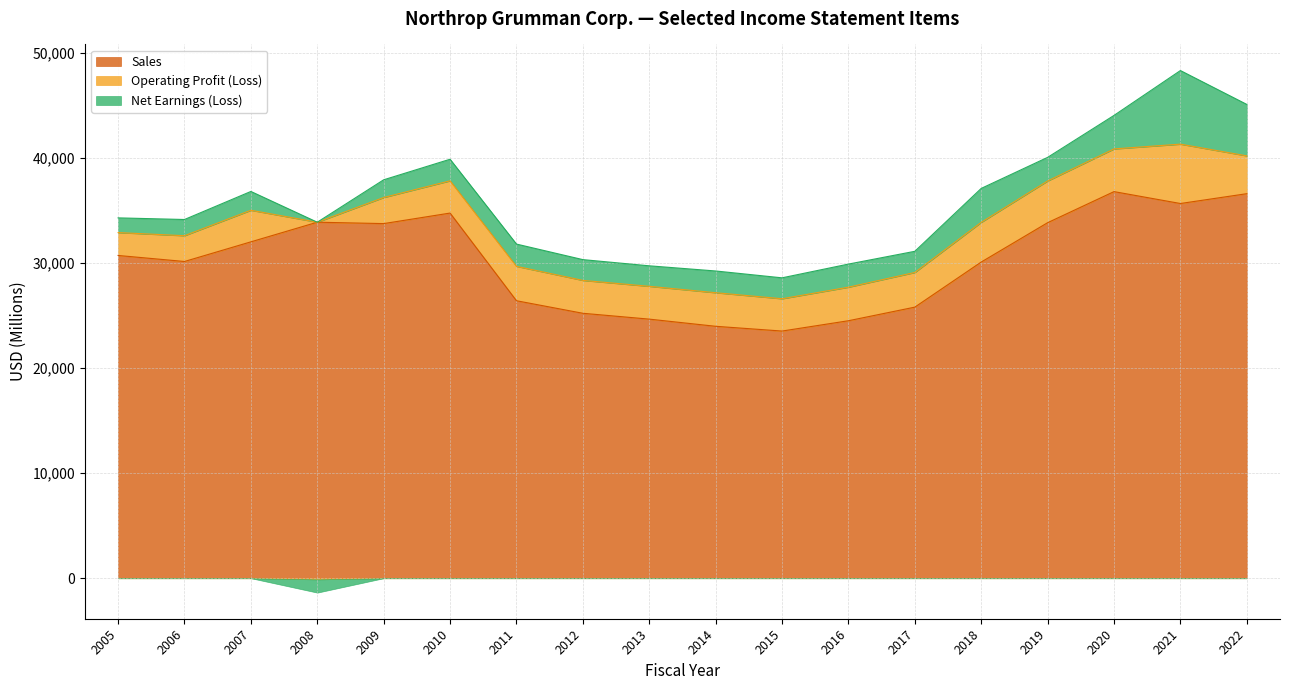

Between 2012 and 2022, which series saw the biggest shift?

Sales